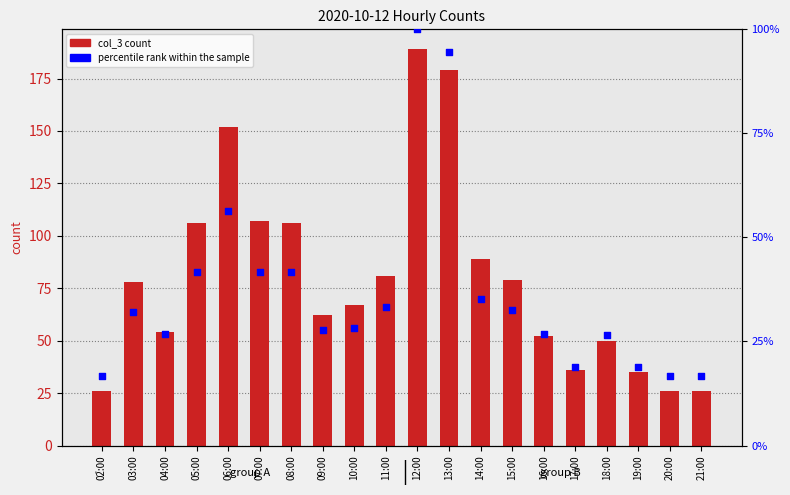

At which category is the sum across all series the highest?

12:00